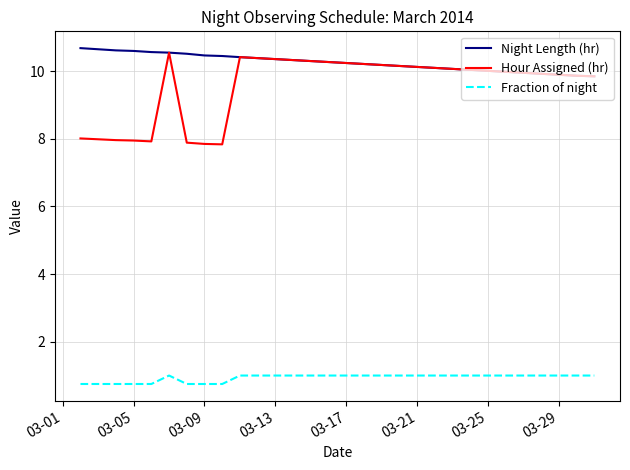

What is the lowest value of the Fraction of night series?

0.8